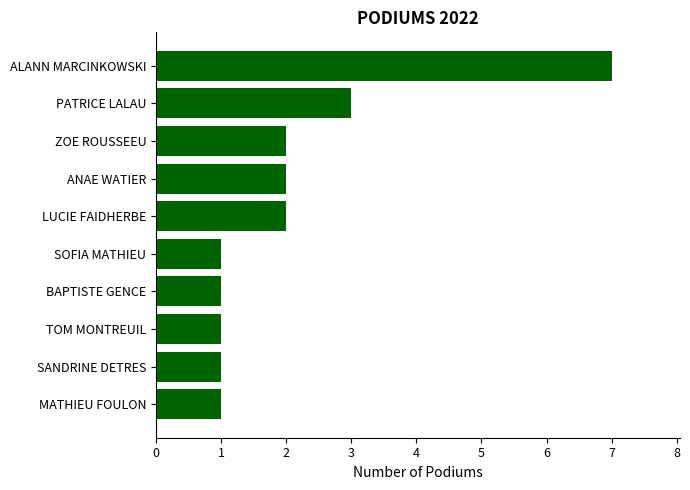

What is the difference between the second highest and minimum values?

2